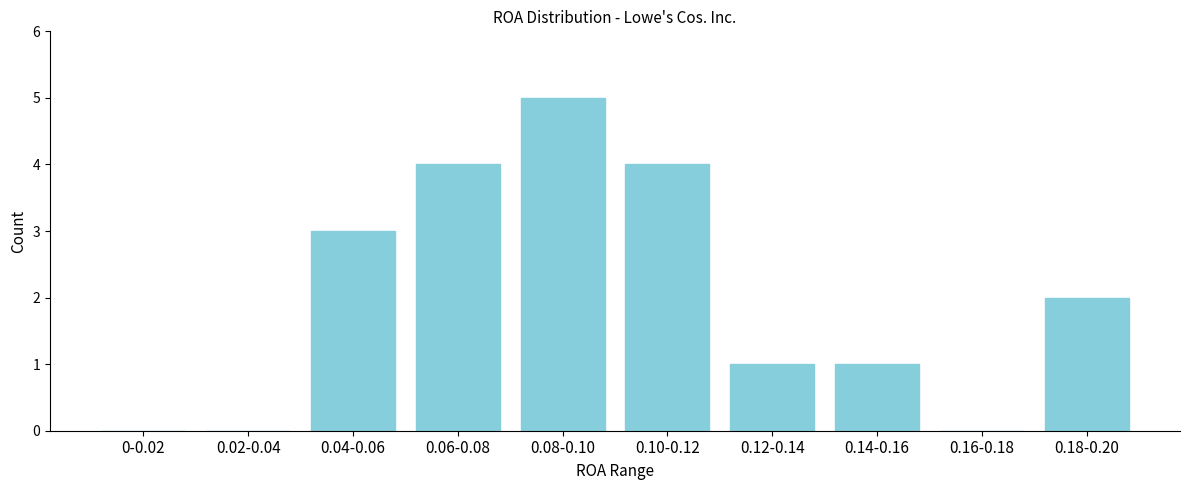

Reading left to right, transcribe all the data shown in this chart.

0-0.02=0	0.02-0.04=0	0.04-0.06=3	0.06-0.08=4	0.08-0.10=5	0.10-0.12=4	0.12-0.14=1	0.14-0.16=1	0.16-0.18=0	0.18-0.20=2